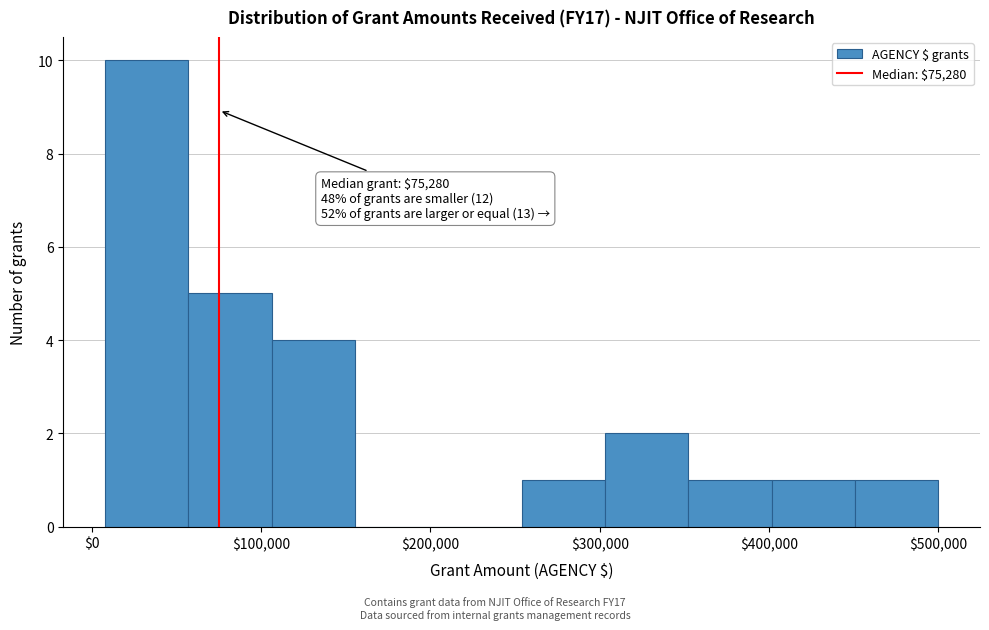

Over which range of the x-axis is the bar tallest?

10000 to 60000